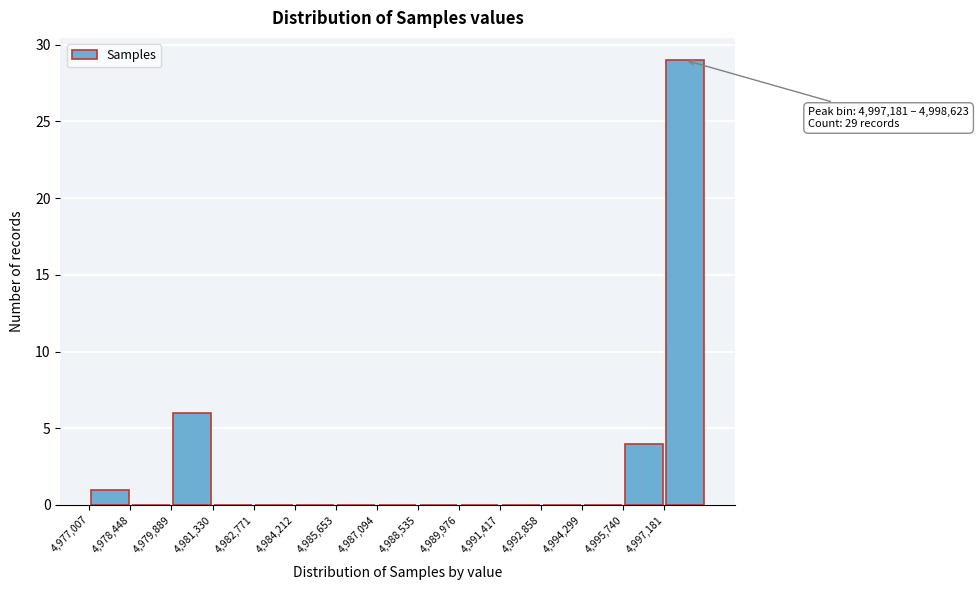

Which range on the x-axis has the tallest bar?

4997200 to 4998600